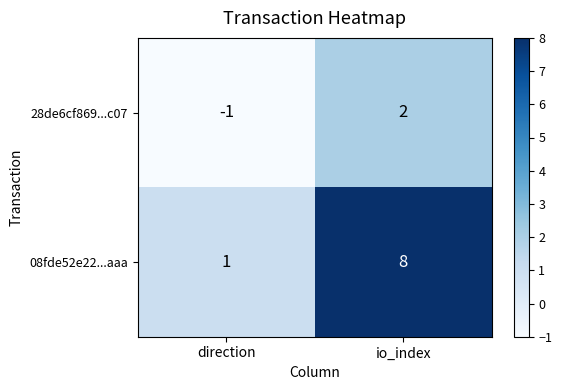

Is the value of 08fde52e22...aaa at io_index greater than the value of 28de6cf869...c07 at direction?

Yes